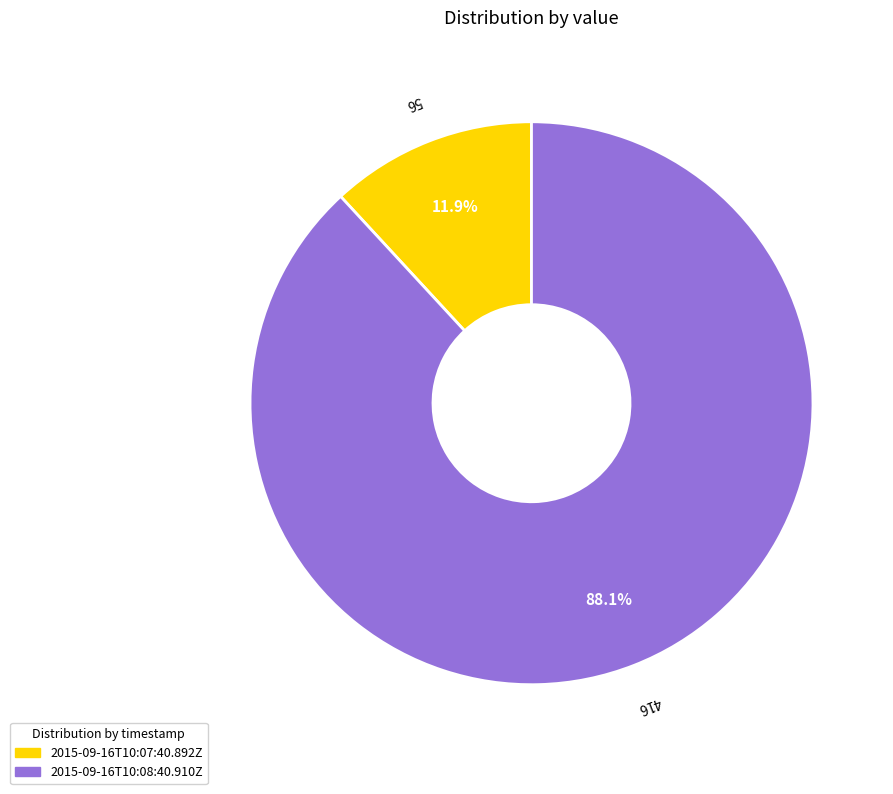

What is the majority slice?

2015-09-16T10:08:40.910Z